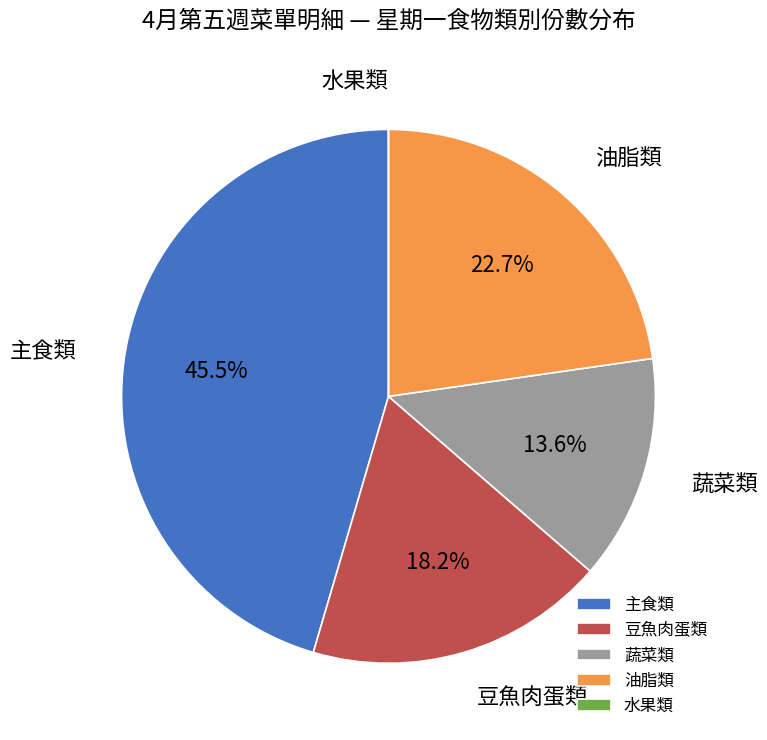

Is it true that 油脂類 is 14% of the pie?

False